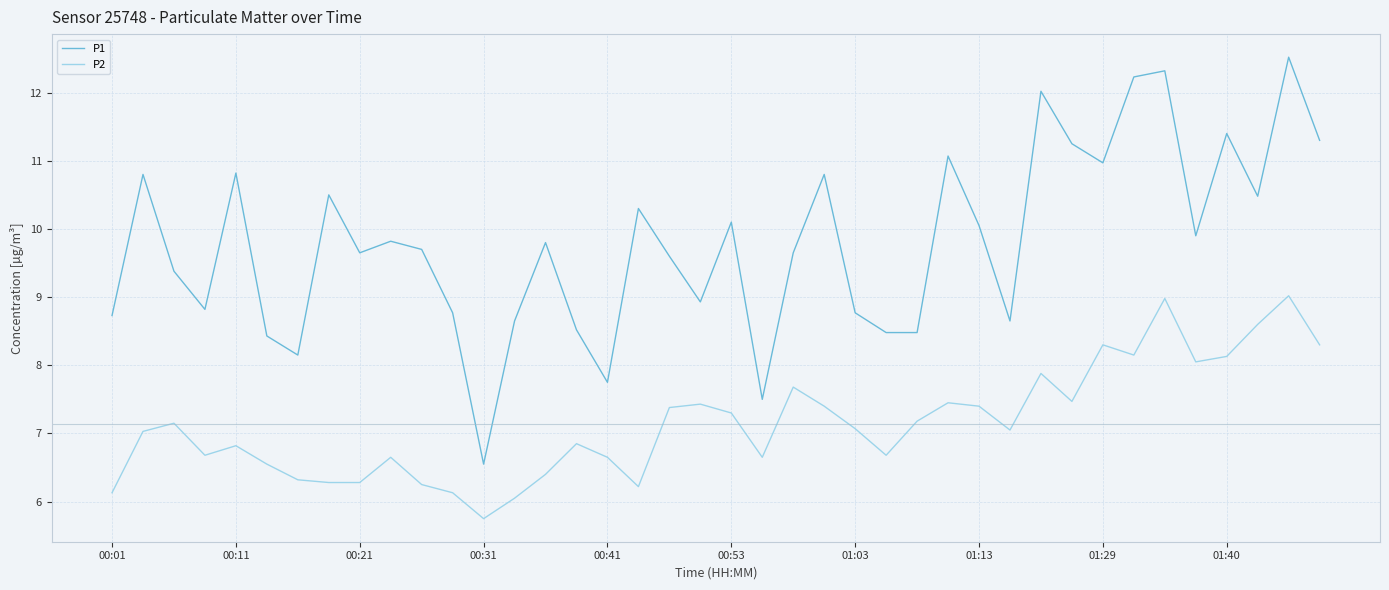

What is the maximum value for P2?

9.0